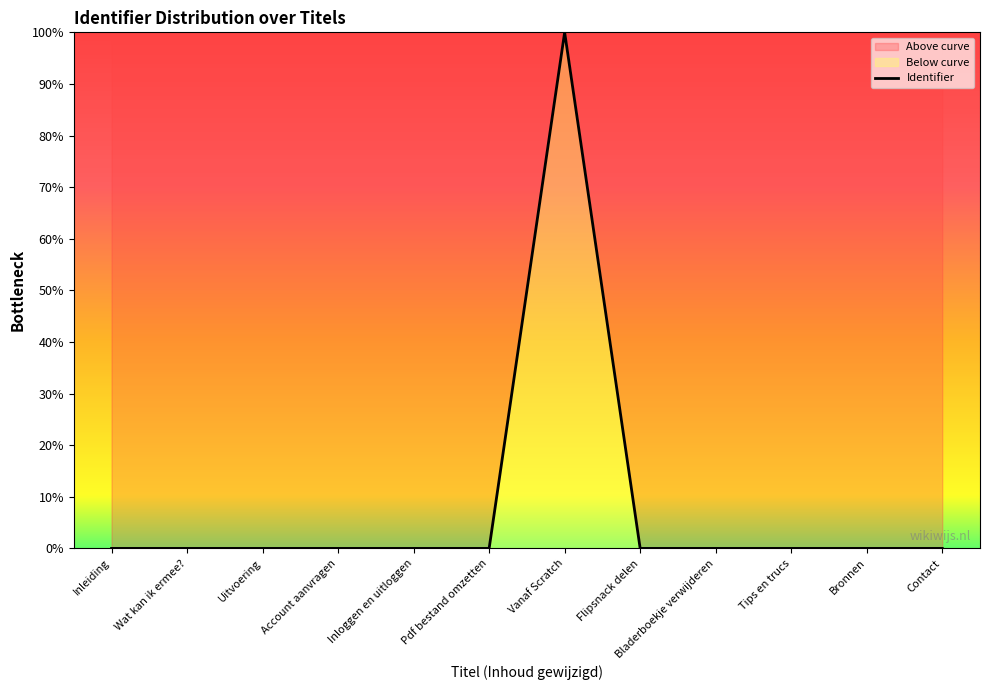

Reading left to right, list all the values displayed in this chart.

Inleiding=0.0	Wat kan ik ermee?=0.0	Uitvoering=0.0	Account aanvragen=0.0	Inloggen en uitloggen=0.0	Pdf bestand omzetten=0.0	Vanaf Scratch=100.0	Flipsnack delen=0.0	Bladerboekje verwijderen=0.0	Tips en trucs=0.0	Bronnen=0.0	Contact=0.0